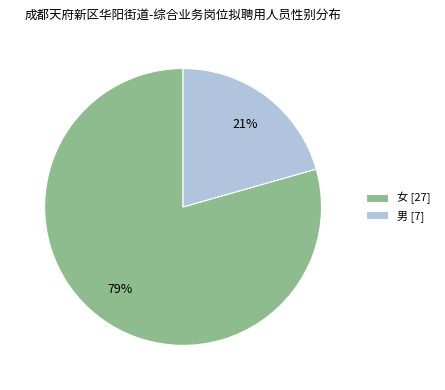

What percentage is the 女 slice, to the nearest percent?

79%